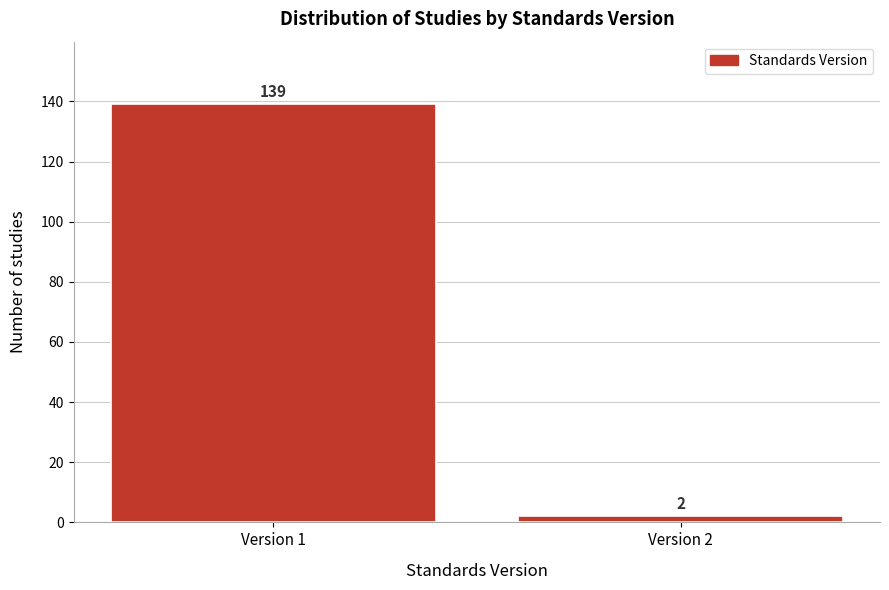

Reading left to right, what are all the values shown in this chart?

Version 1=139	Version 2=2